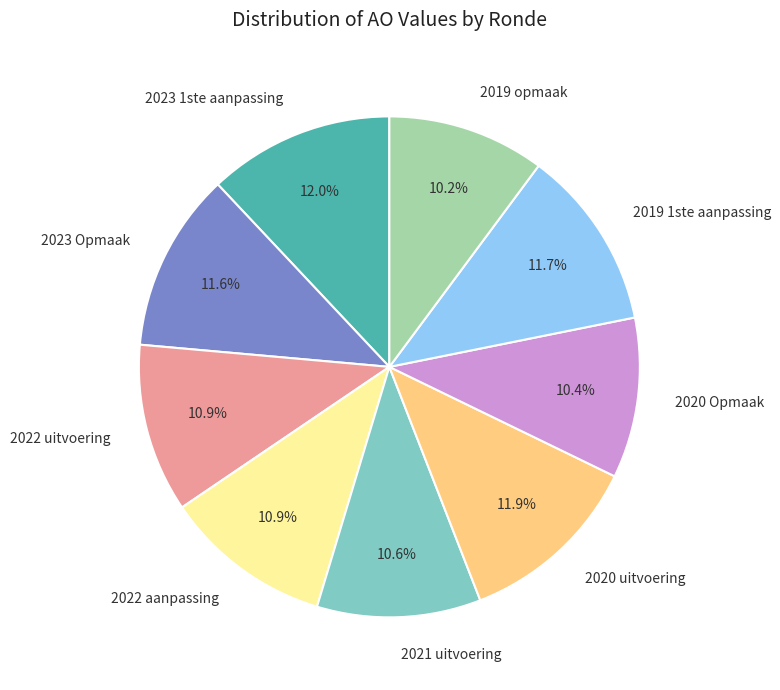

What percentage is NOT represented by 2023 1ste aanpassing?

88.0%